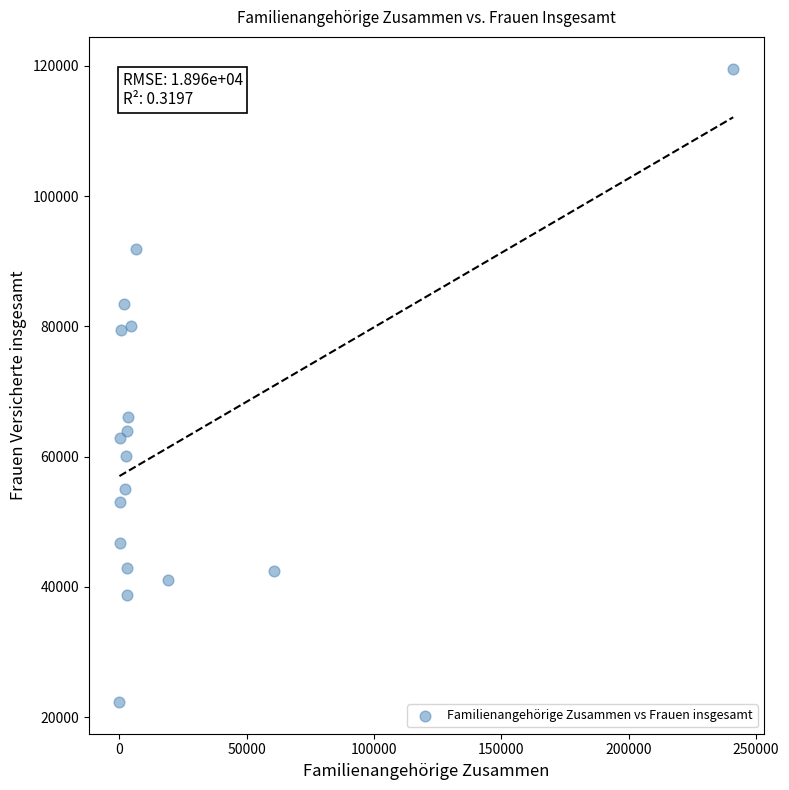

What Y value in the scatter plot is closest to 70952?

66138